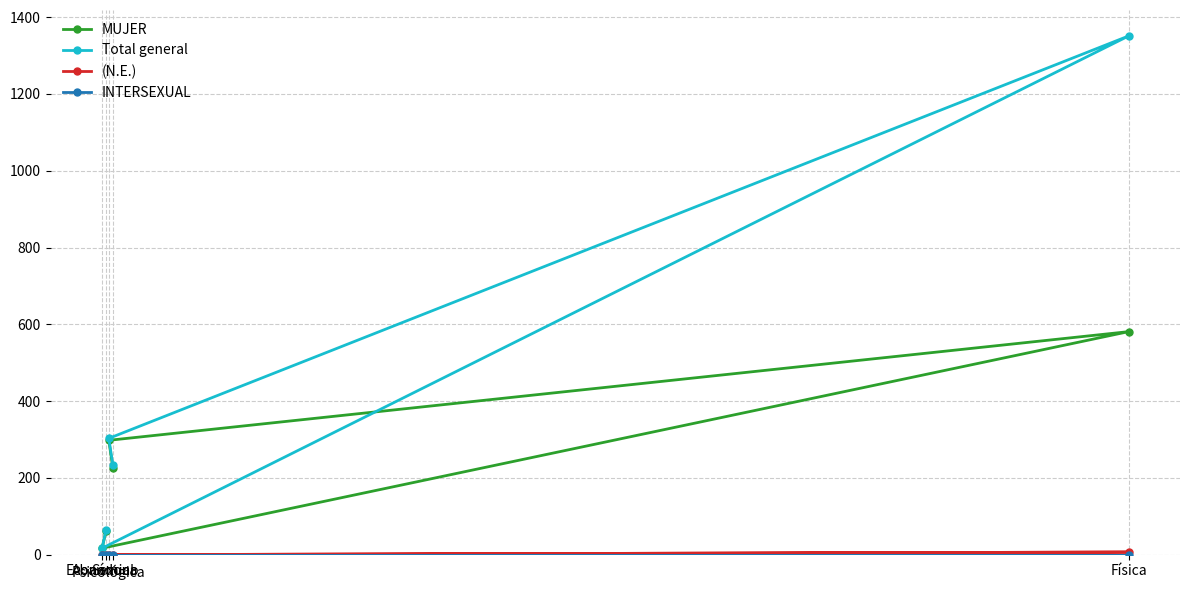

The value of MUJER at Física is 581. True or false?

True